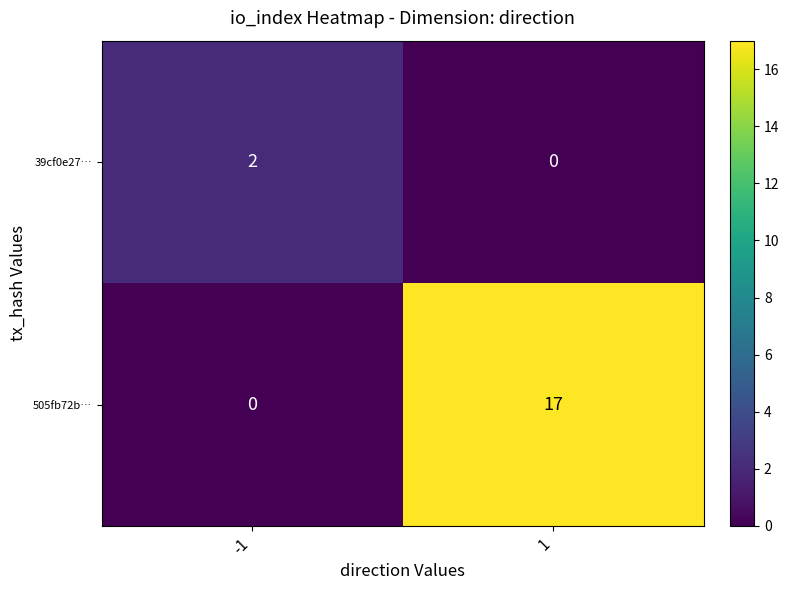

What is the sum of all 505fb72b… values?

17